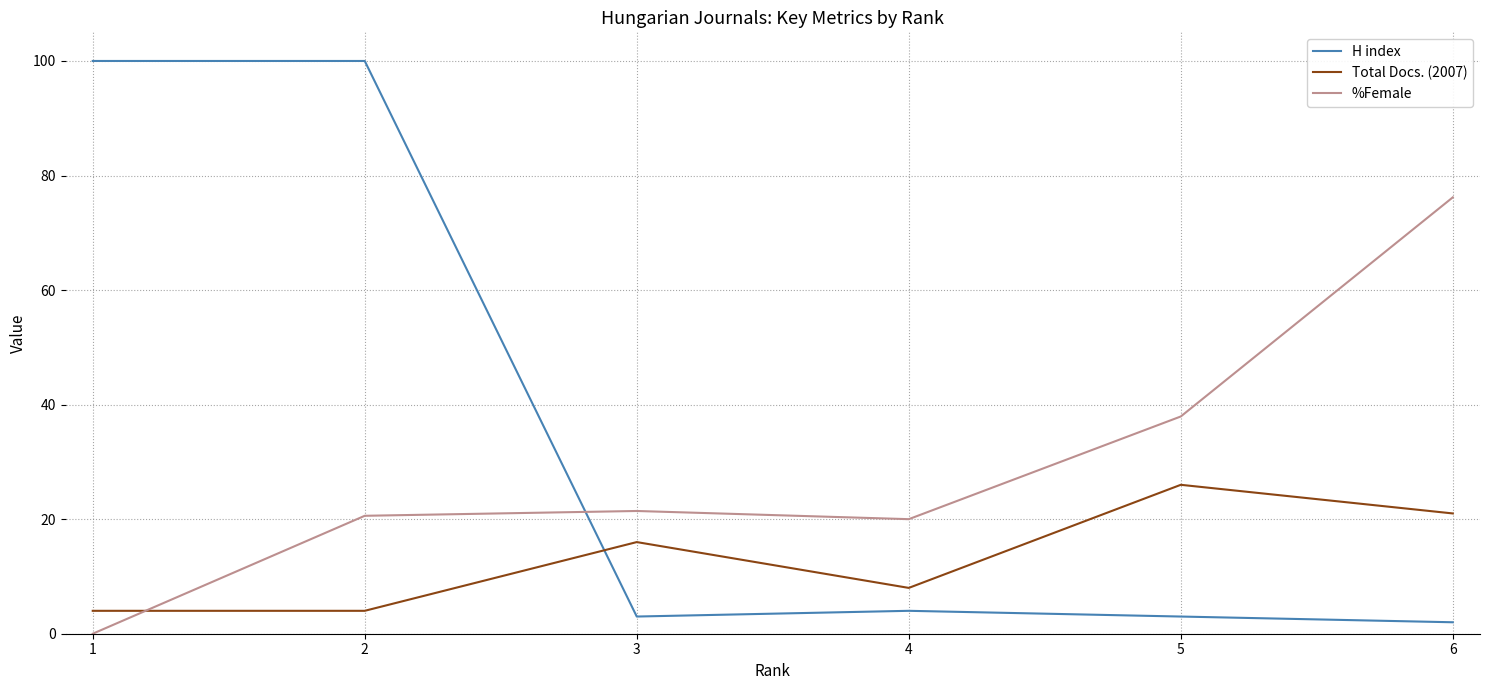

True or false: %Female has a value of 132.6 at 6.

False